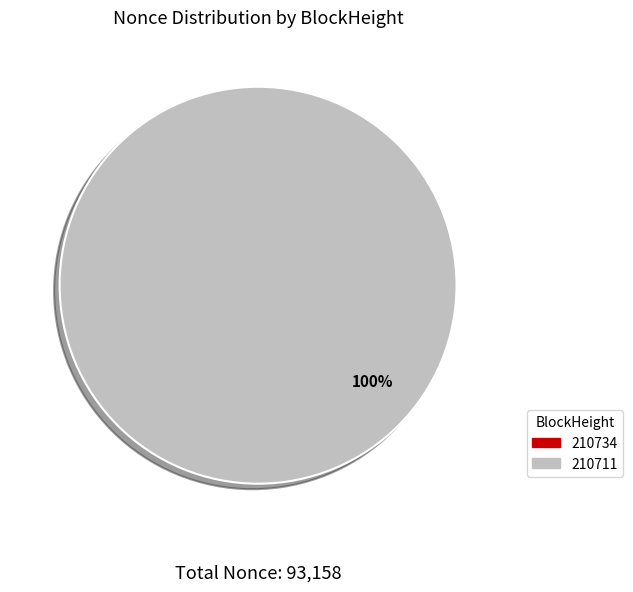

Which has a higher value, 210711 or 210734?

210711